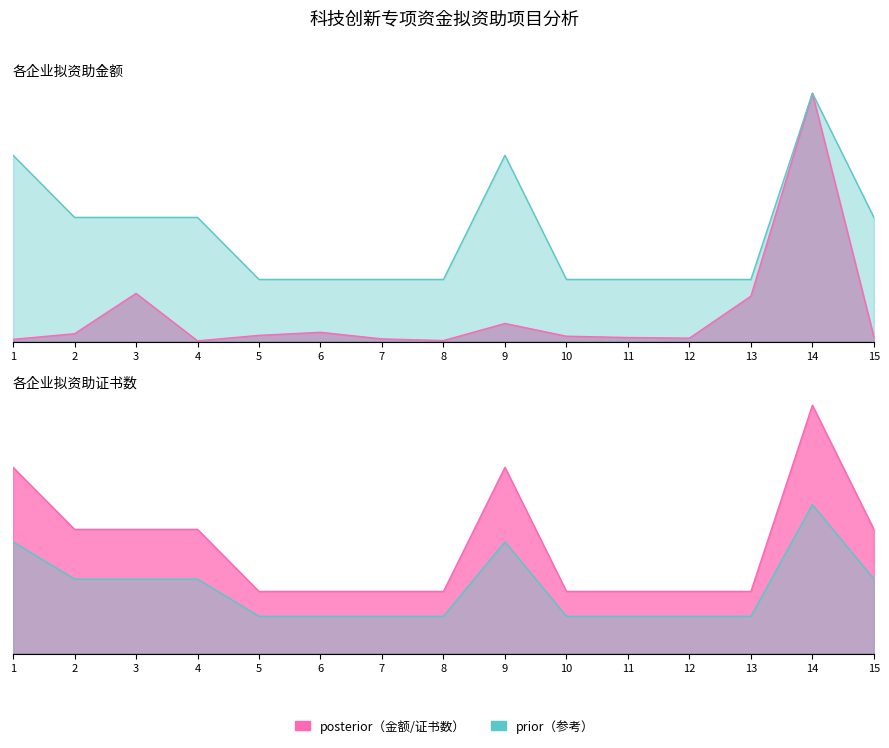

Is it true that 拟资助金额（元） equals 66287.1 at 10?

True